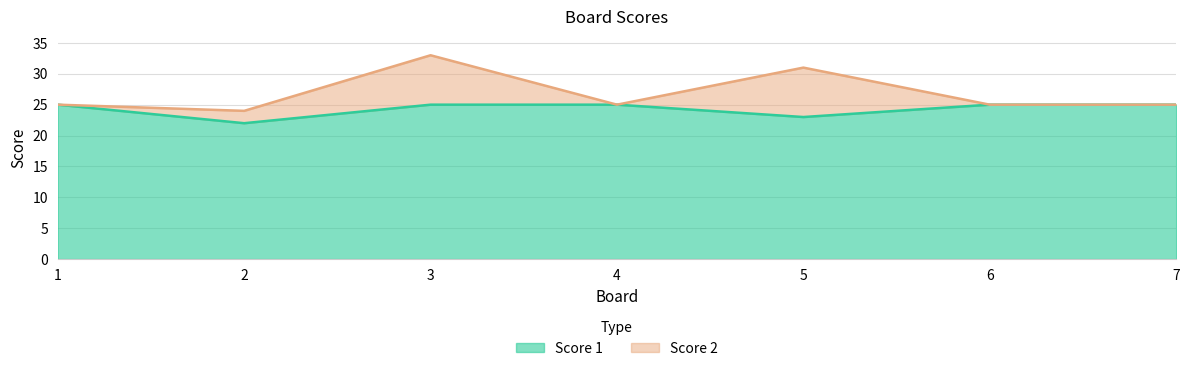

Which category has the lowest value across all series?

2